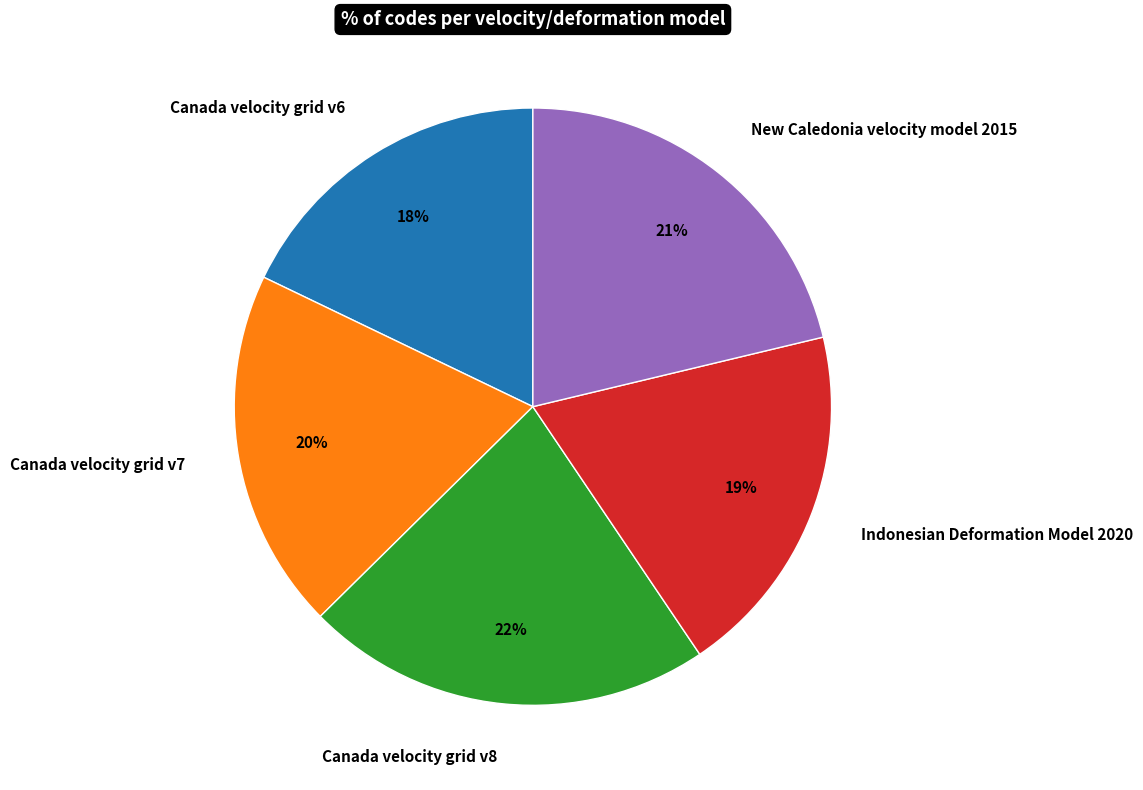

What is the ratio of the value at Indonesian Deformation Model 2020 to the value at Canada velocity grid v6?

1.1